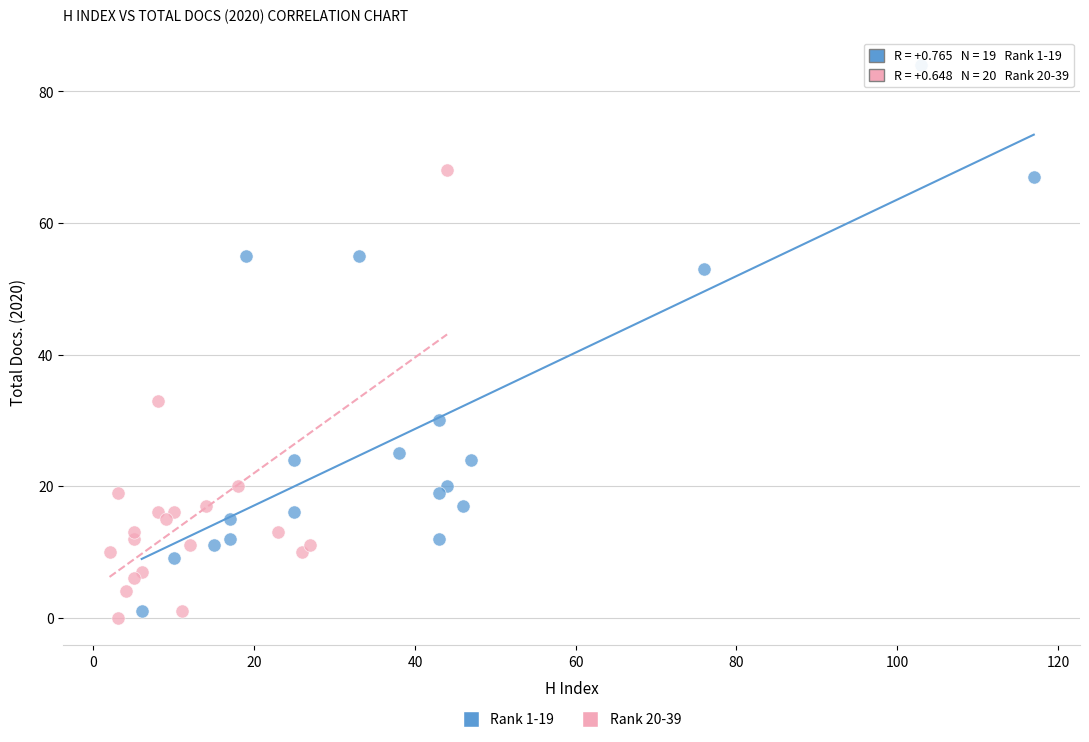

Which series has the widest spread of Y values?

Rank 1-19